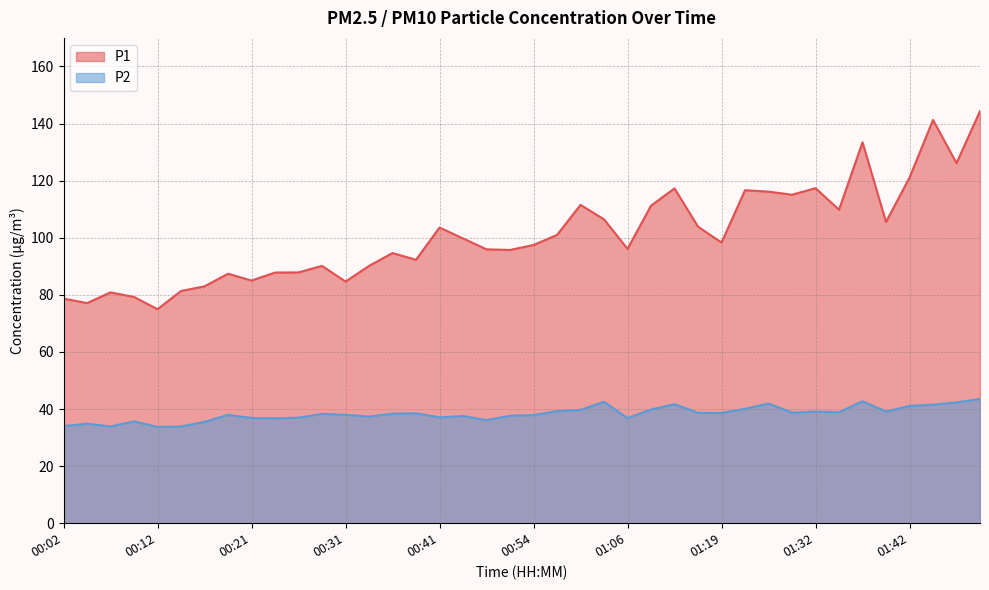

Reading left to right, what are all the values shown in this chart?

P1: 00:02=78.7	00:04=77.1	00:07=80.8	00:09=79.2	00:12=75.0	00:14=81.3	00:16=83.0	00:19=87.4	00:21=85.0	00:24=87.8	00:26=87.8	00:29=90.1	00:31=84.7	00:33=90.1	00:36=94.6	00:38=92.3	00:41=103.6	00:43=99.8	00:49=95.9	00:51=95.7	00:54=97.5	00:56=101.0	00:59=111.5	01:01=106.5	01:06=96.1	01:09=111.2	01:11=117.3	01:13=103.9	01:19=98.3	01:24=116.6	01:27=116.2	01:29=115.1	01:32=117.3	01:34=109.8	01:37=133.4	01:39=105.5	01:42=121.0	01:44=141.2	01:47=126.1	01:49=144.3
P2: 00:02=34.0	00:04=34.9	00:07=33.9	00:09=35.7	00:12=33.7	00:14=33.9	00:16=35.5	00:19=38.0	00:21=36.9	00:24=36.8	00:26=37.0	00:29=38.3	00:31=38.0	00:33=37.4	00:36=38.4	00:38=38.5	00:41=37.1	00:43=37.5	00:49=36.1	00:51=37.6	00:54=37.9	00:56=39.2	00:59=39.7	01:01=42.5	01:06=36.8	01:09=39.8	01:11=41.7	01:13=38.7	01:19=38.6	01:24=40.1	01:27=41.9	01:29=38.8	01:32=39.1	01:34=38.9	01:37=42.7	01:39=39.1	01:42=41.1	01:44=41.5	01:47=42.4	01:49=43.5